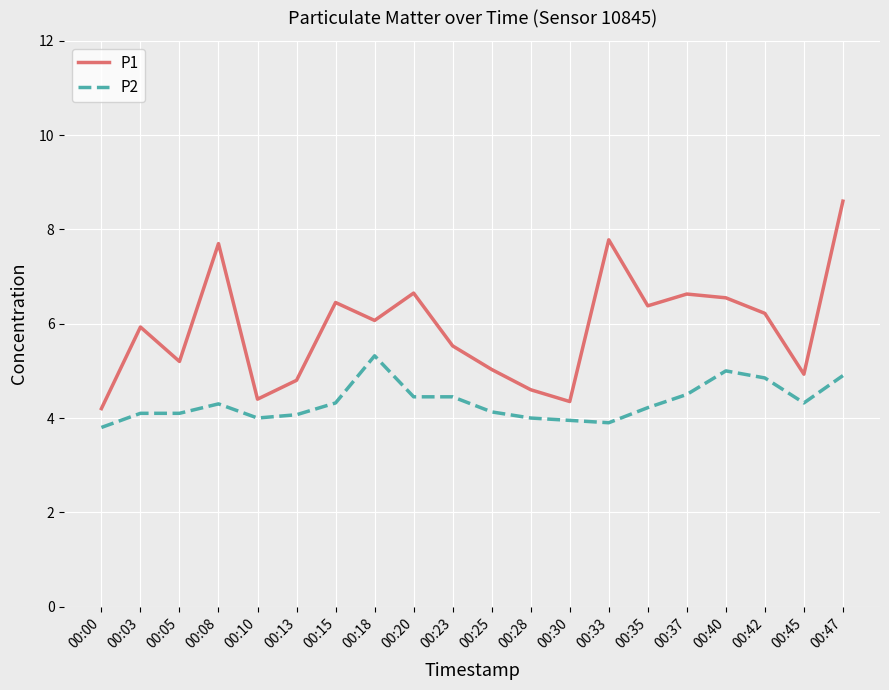

Rank the series by their average value, from lowest to highest.

P2, P1